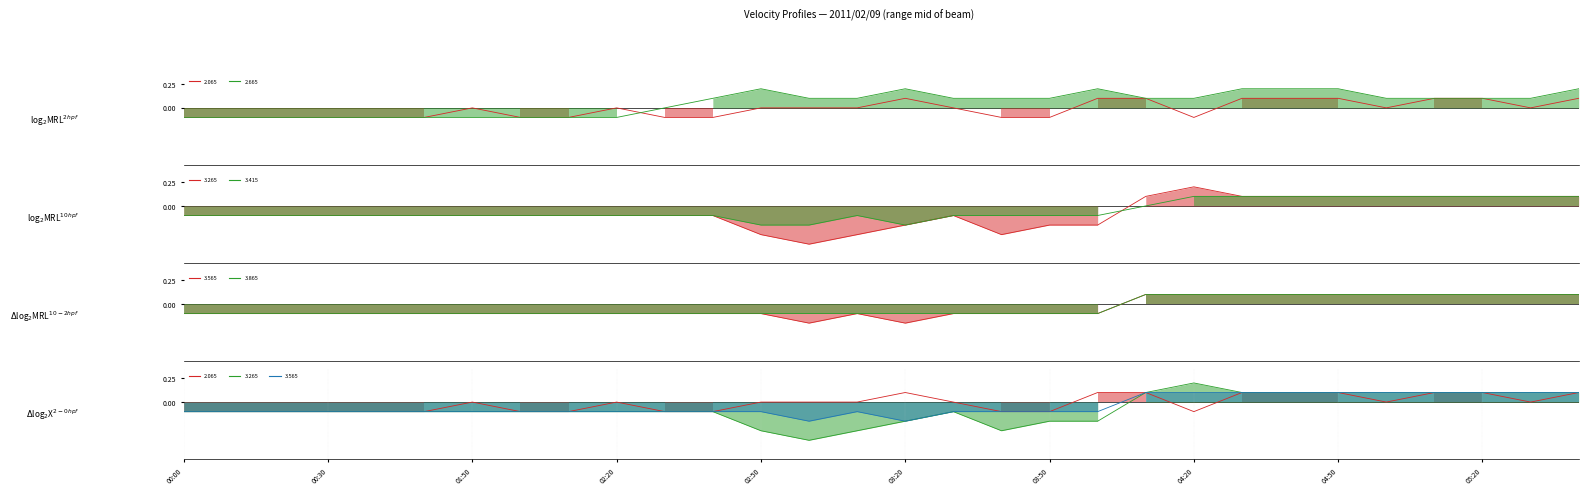

True or false: 3.865 and 3.415 cross at least once.

False